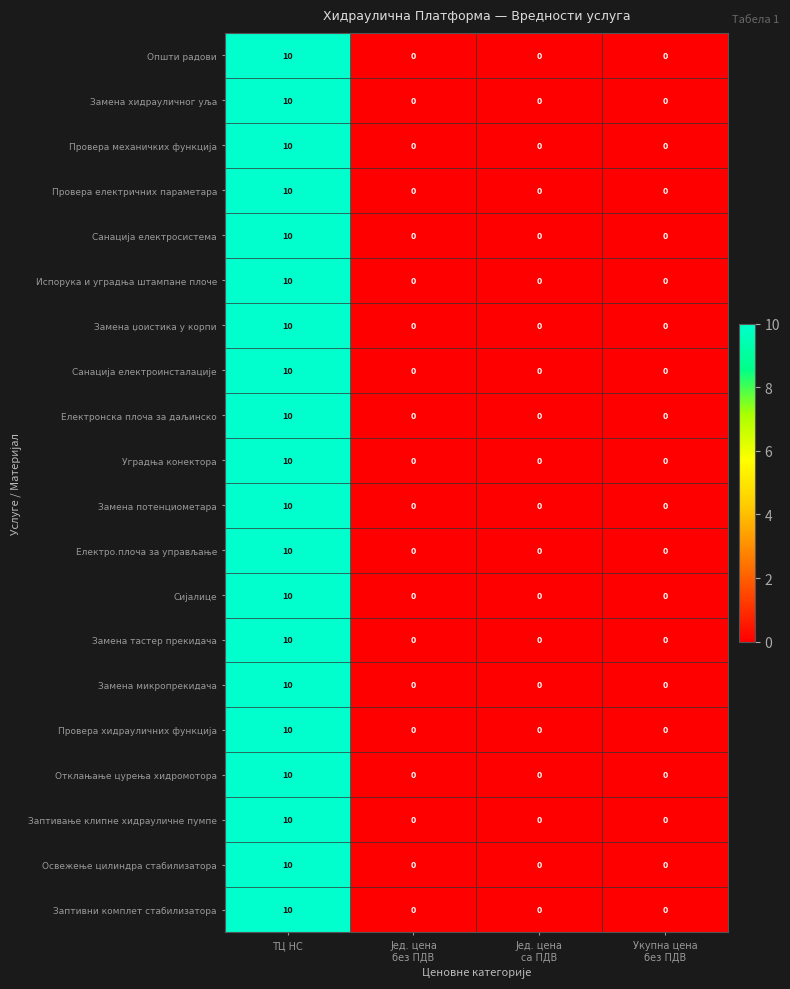

Which category has the highest value across all series?

ТЦ НС